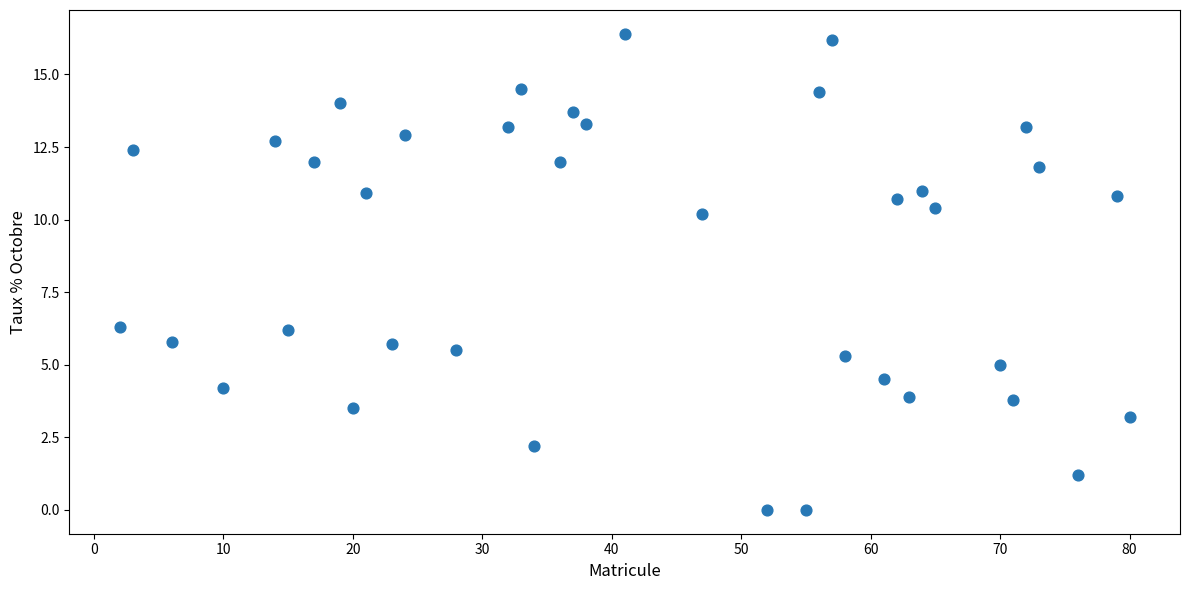

What is the range of Y values (max minus min)?

16.4